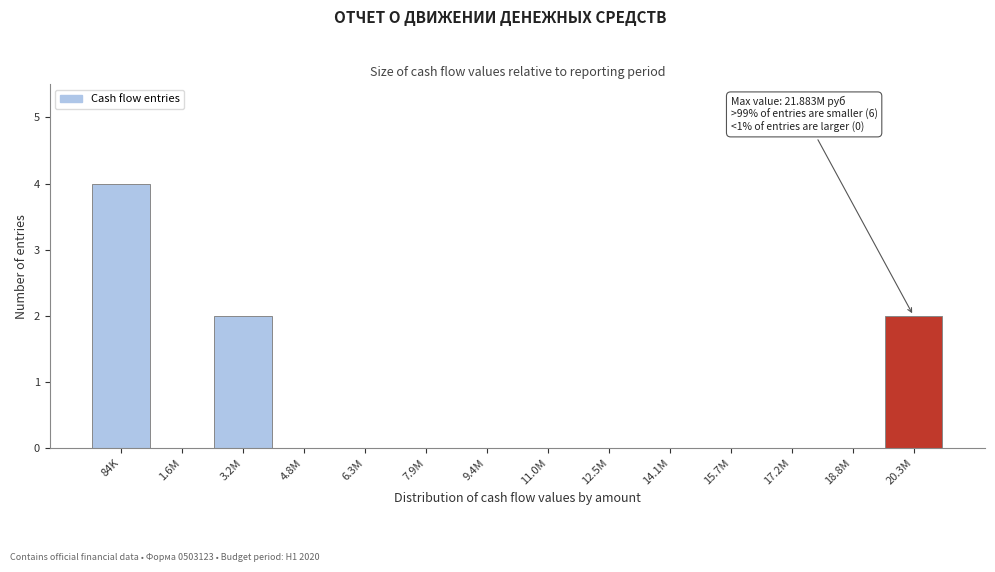

Reading left to right, transcribe all the data shown in this chart.

84K=4	1.6M=0	3.2M=2	4.8M=0	6.3M=0	7.9M=0	9.4M=0	11.0M=0	12.5M=0	14.1M=0	15.7M=0	17.2M=0	18.8M=0	20.3M=2